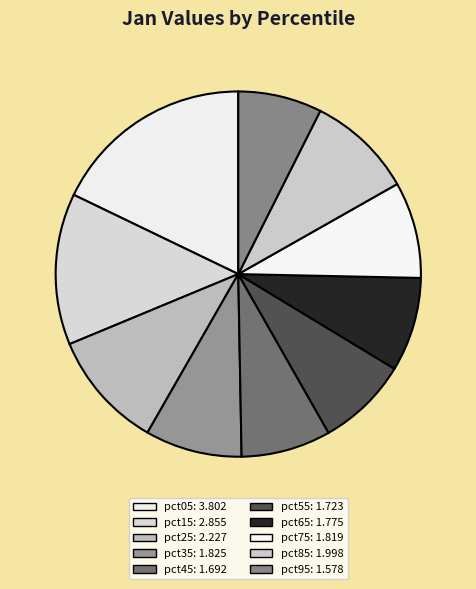

How many segments does this pie chart have?

10